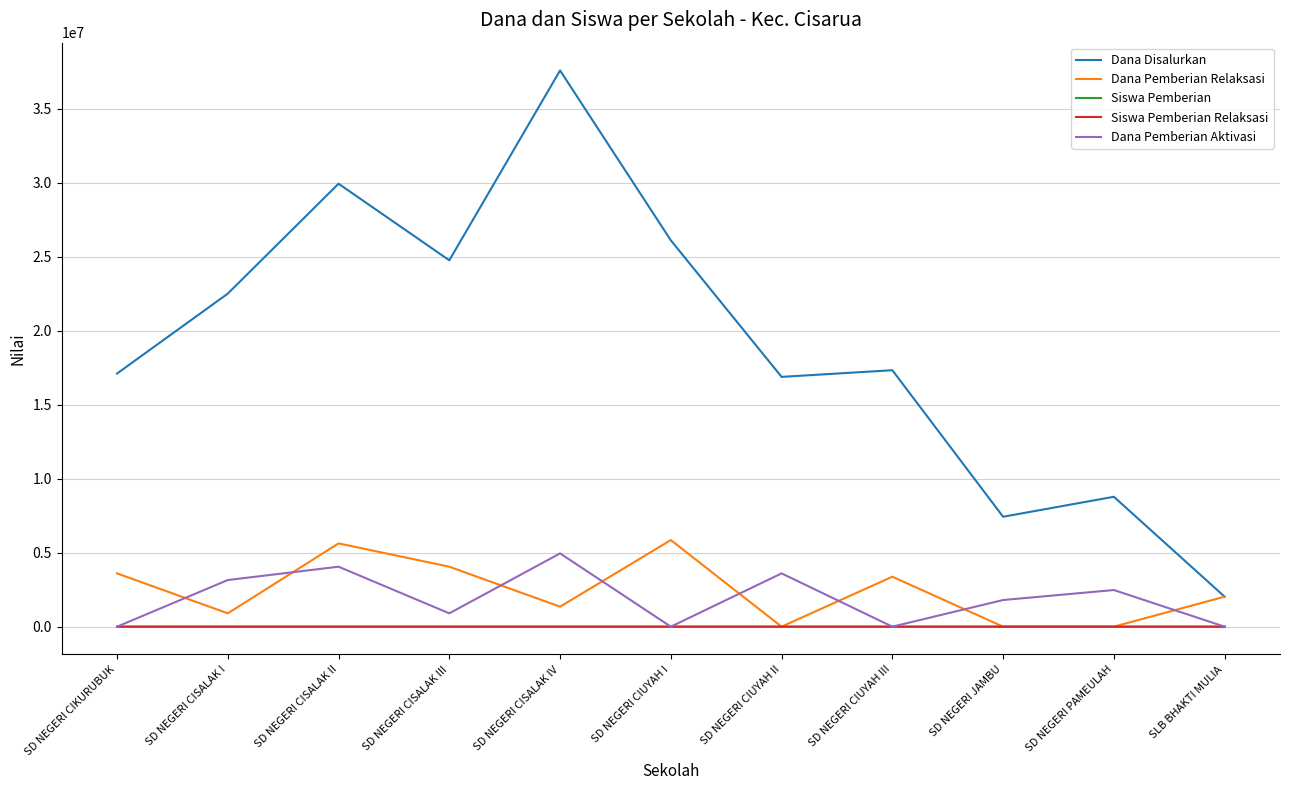

What is the highest value of the Dana Disalurkan series?

37575000